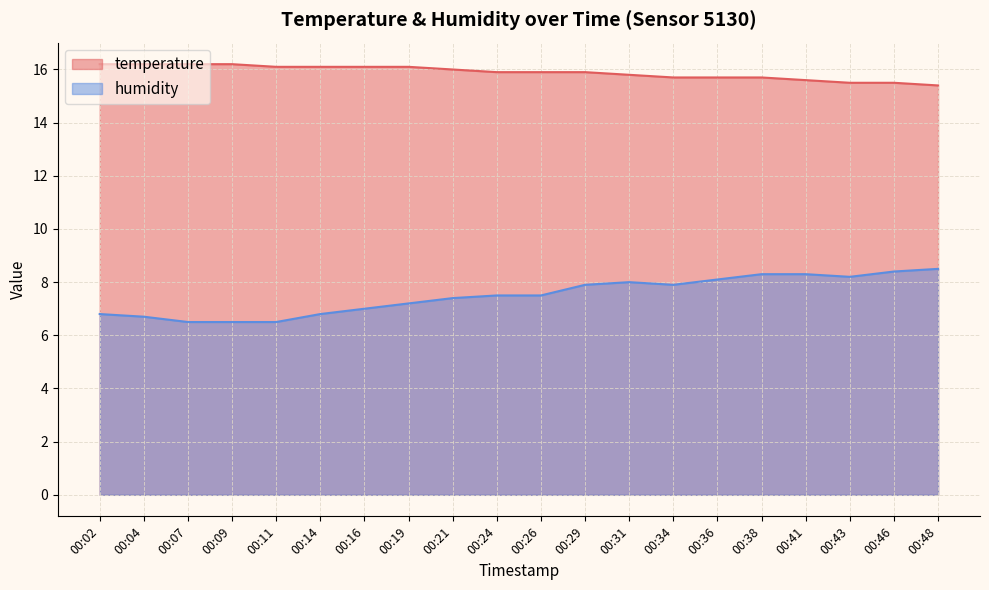

How many data points does each series have?

20